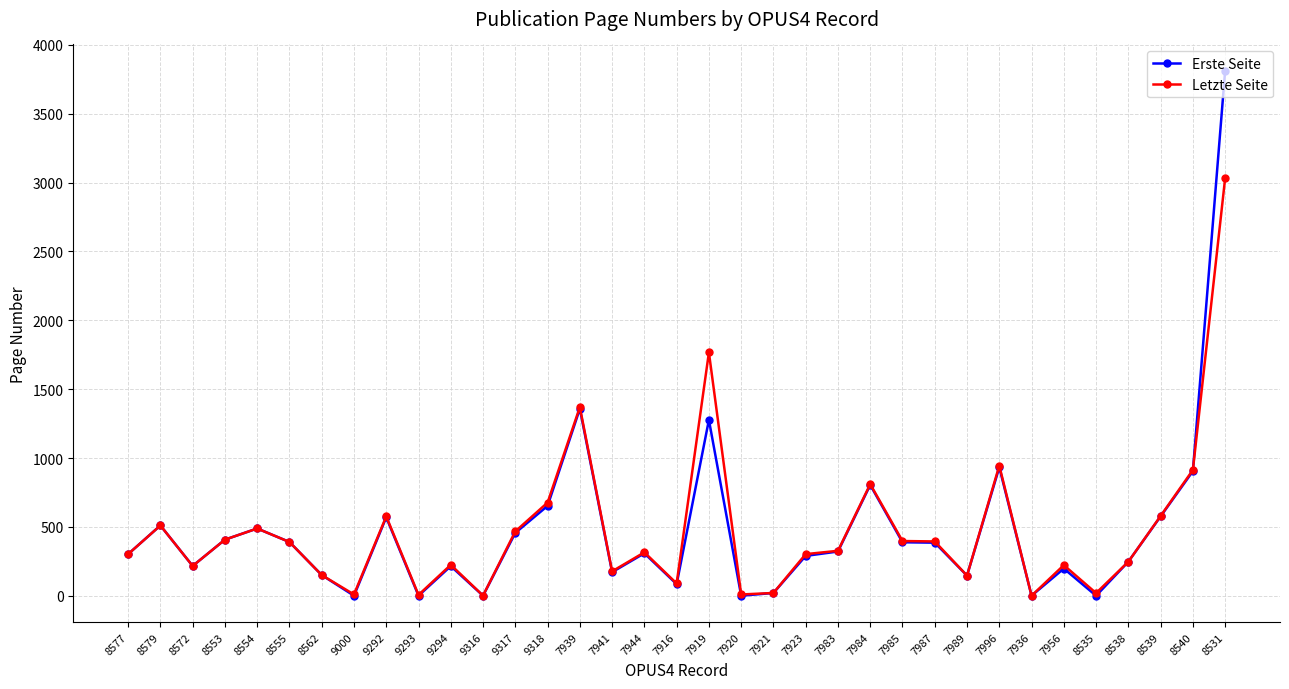

What is the lowest value of the Letzte Seite series?

1